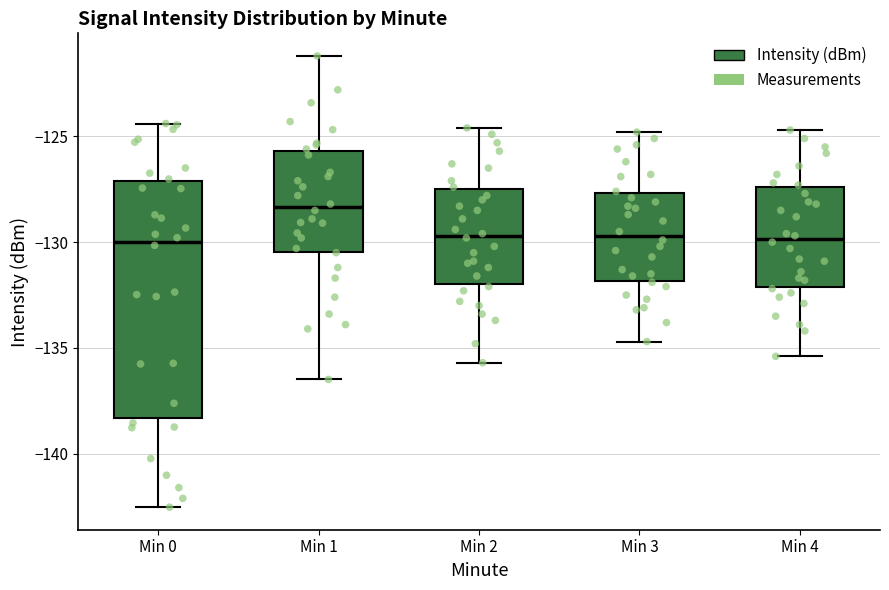

Comparing the boxes themselves (not the whiskers), which one is the tallest?

Min 0